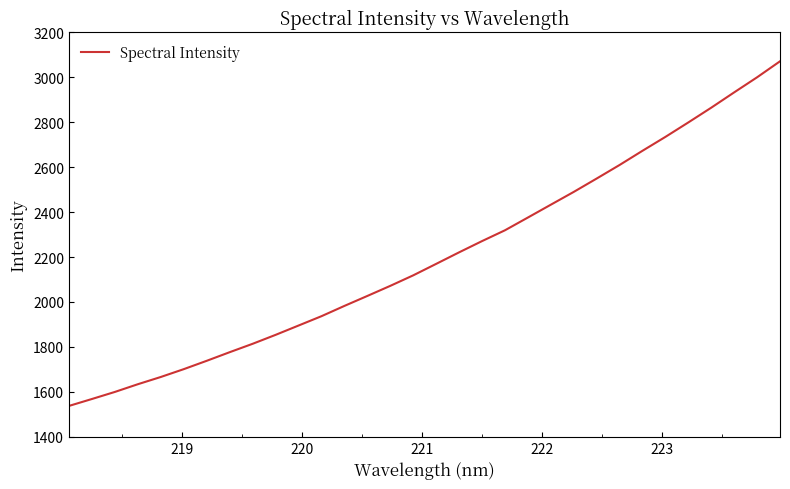

What is the sum of all values?

70432.9